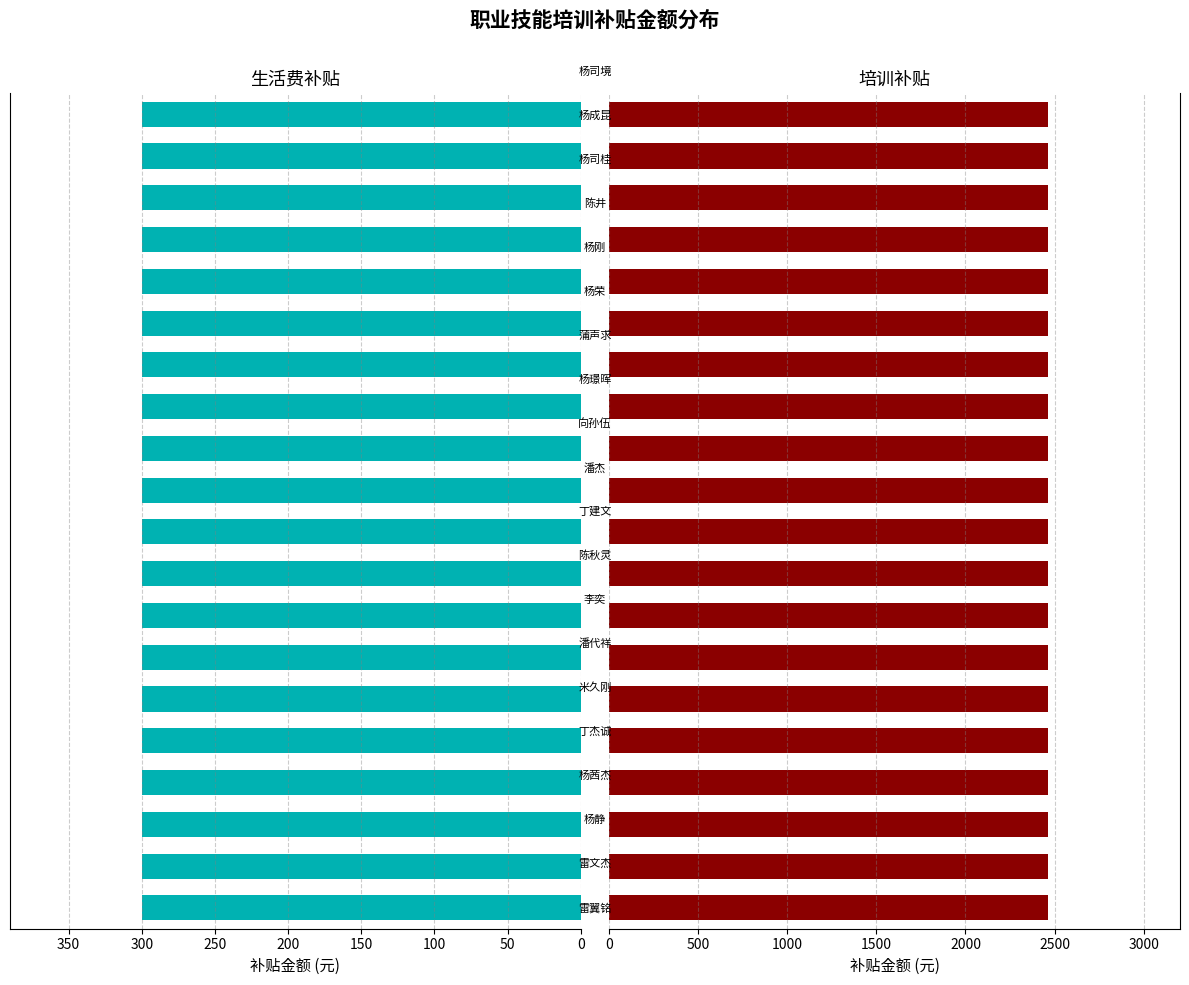

What are all the series names shown in the legend?

培训补贴金额(元), 生活费补贴金额(元)